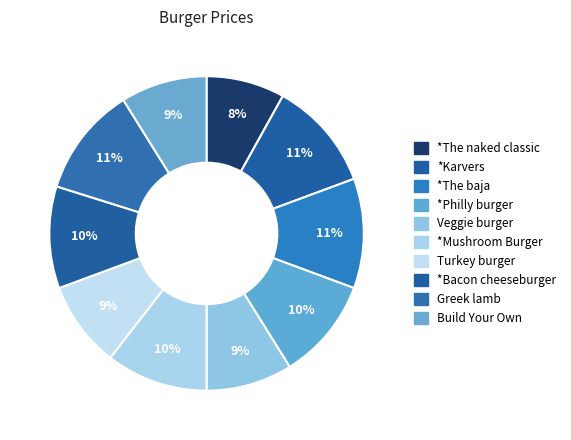

How much of the chart is everything except Veggie burger?

91.1%